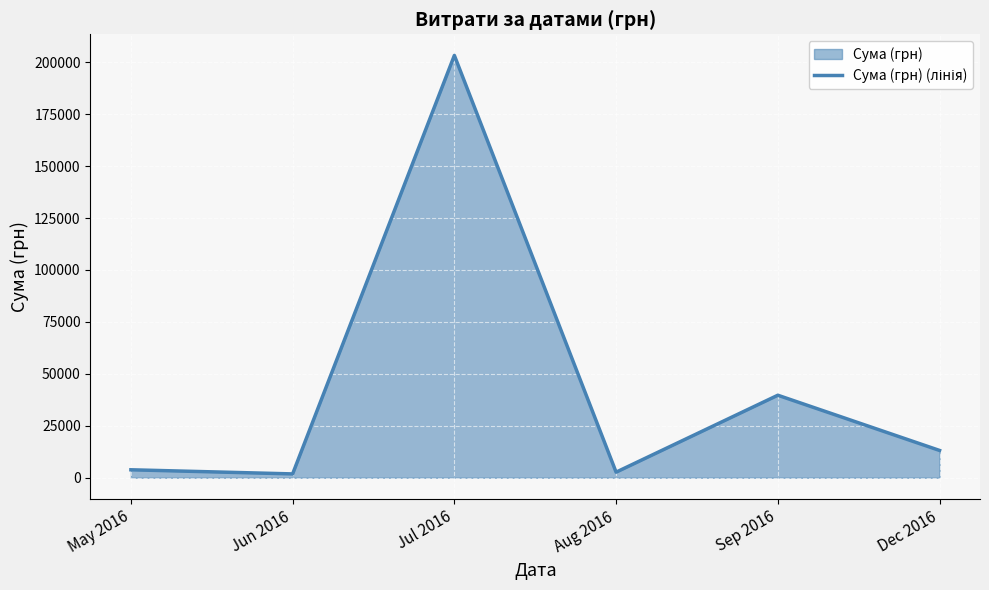

The value at Dec 2016 is 7062.5. True or false?

False